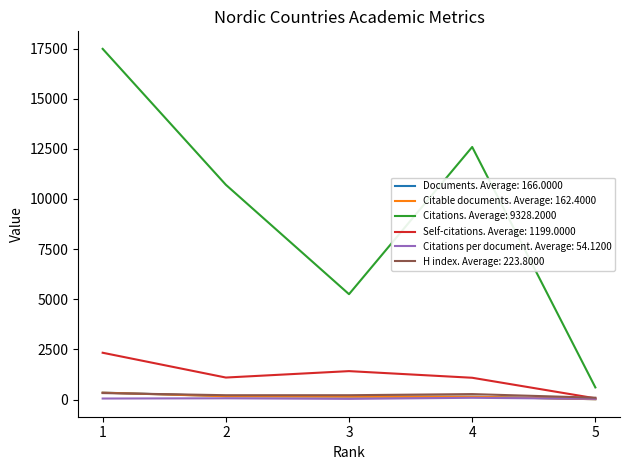

Which series has the largest total across all categories?

Citations. Average: 9328.2000